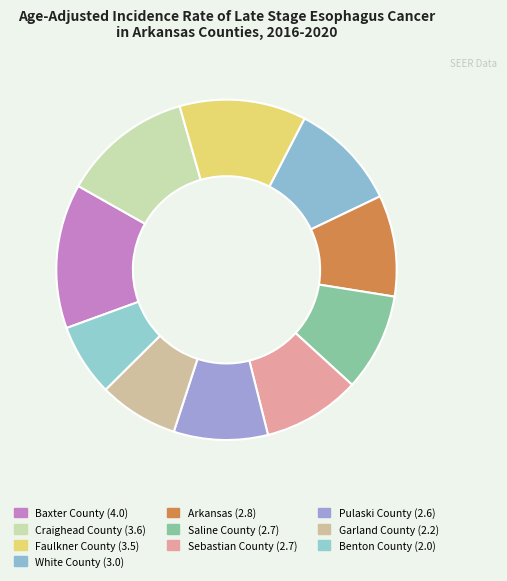

To the nearest percent, what is the combined percentage of Benton County and Saline County?

16%